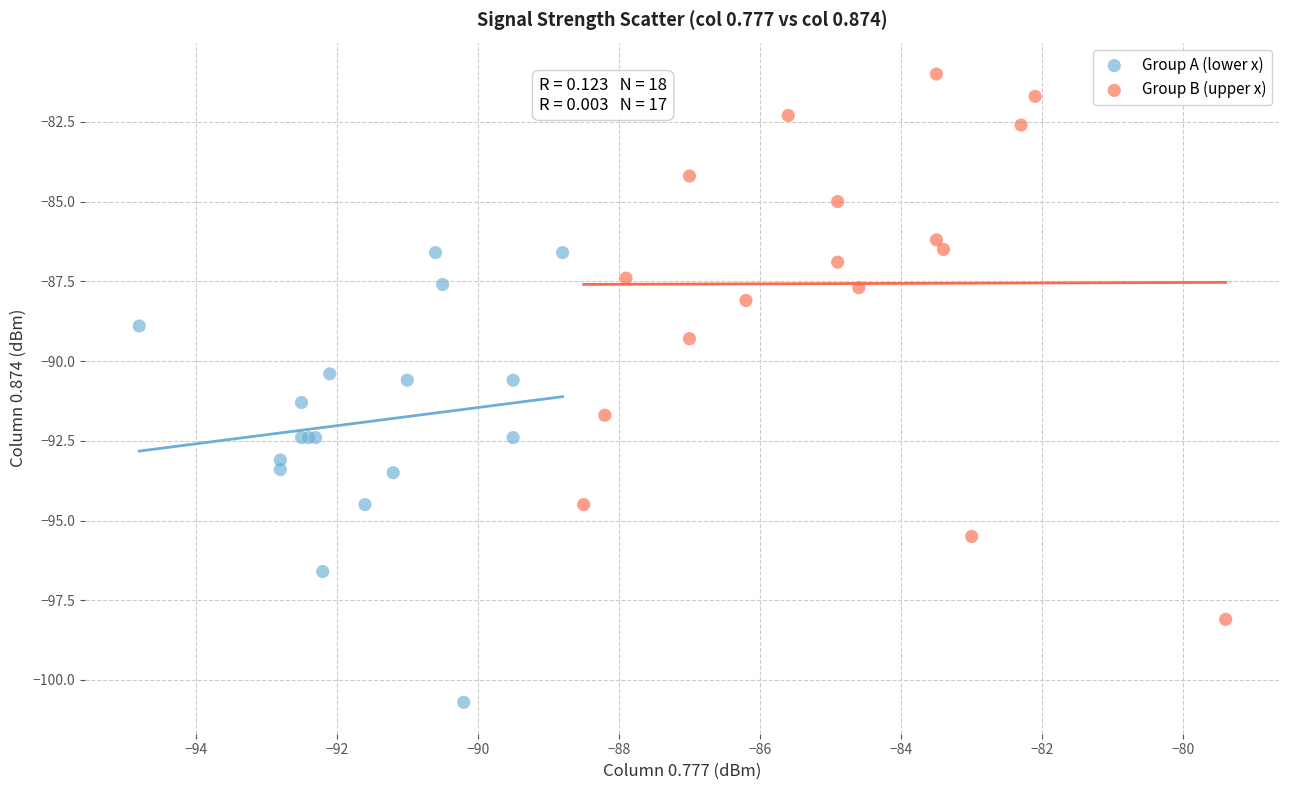

Which series contains the lowest Y value?

Group A (lower x)